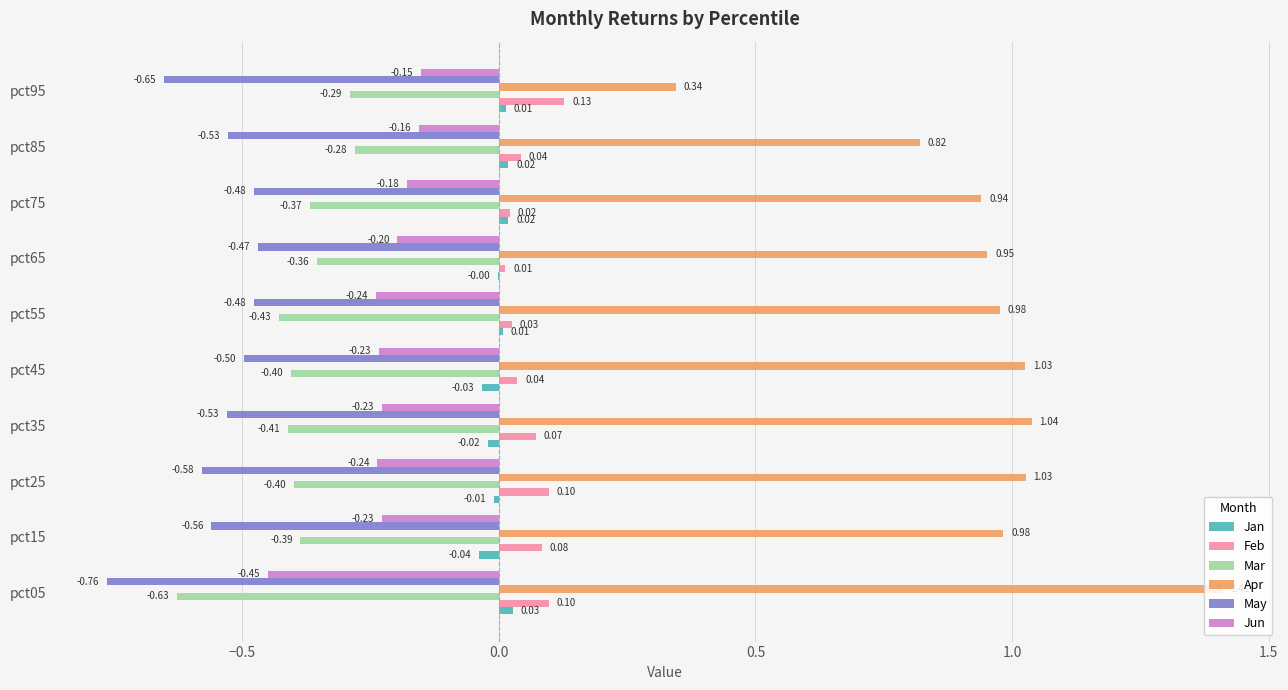

At which category is the sum across all series the highest?

pct75